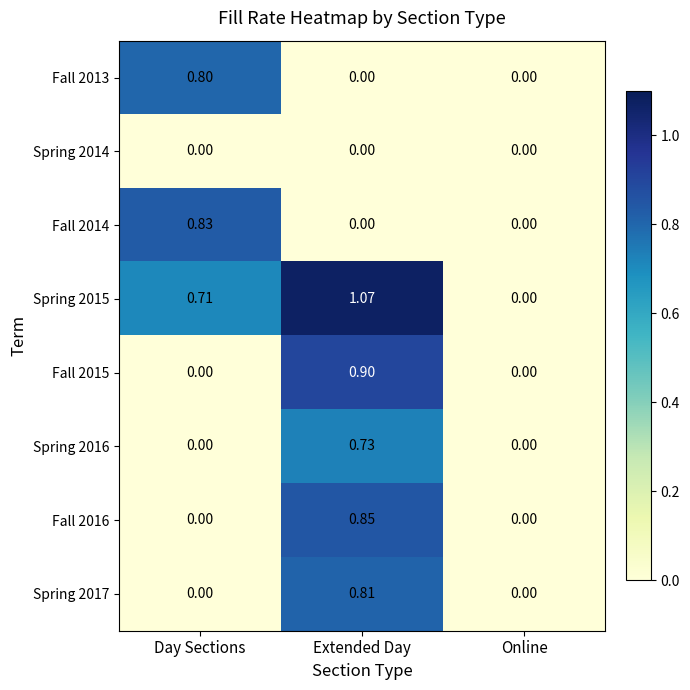

At which category is the sum across all series the highest?

Extended Day